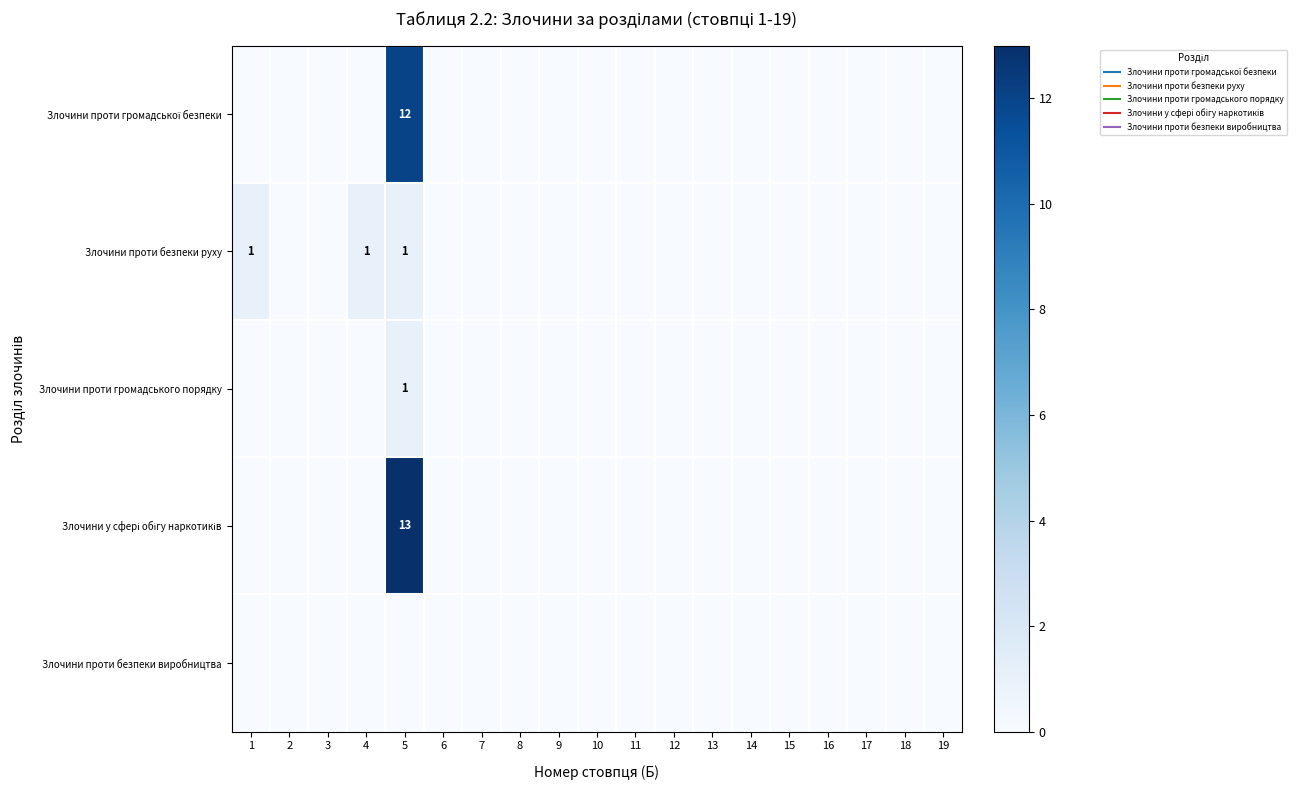

Is it true that Злочини проти безпеки виробництва equals 0 at 3?

True